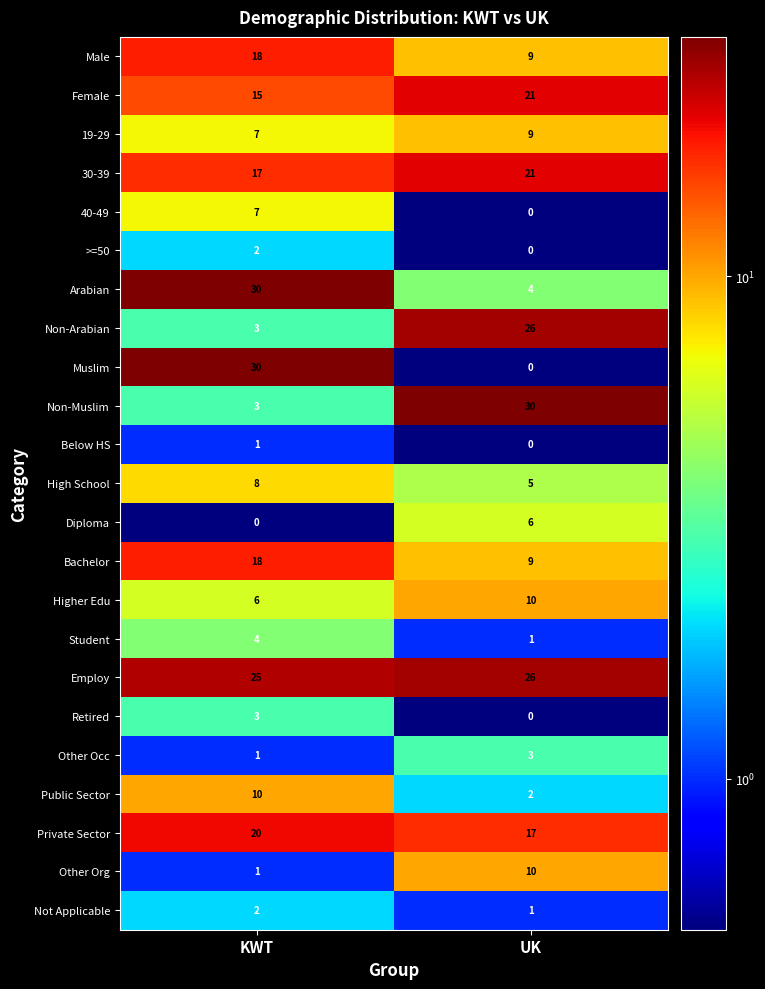

Which series has the largest range (max minus min)?

Muslim